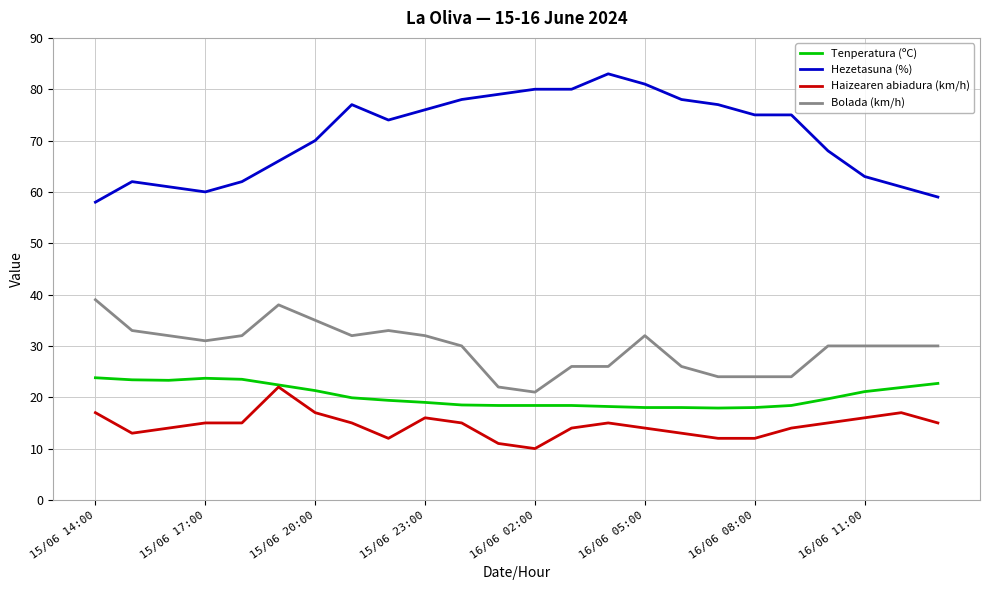

What is the minimum value for Hezetasuna (%)?

58.0